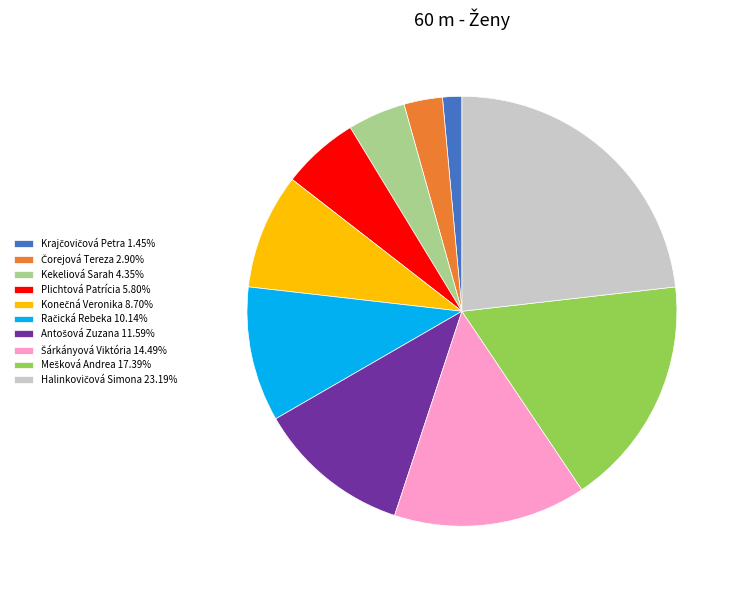

Is there any slice that represents more than half of the pie?

No